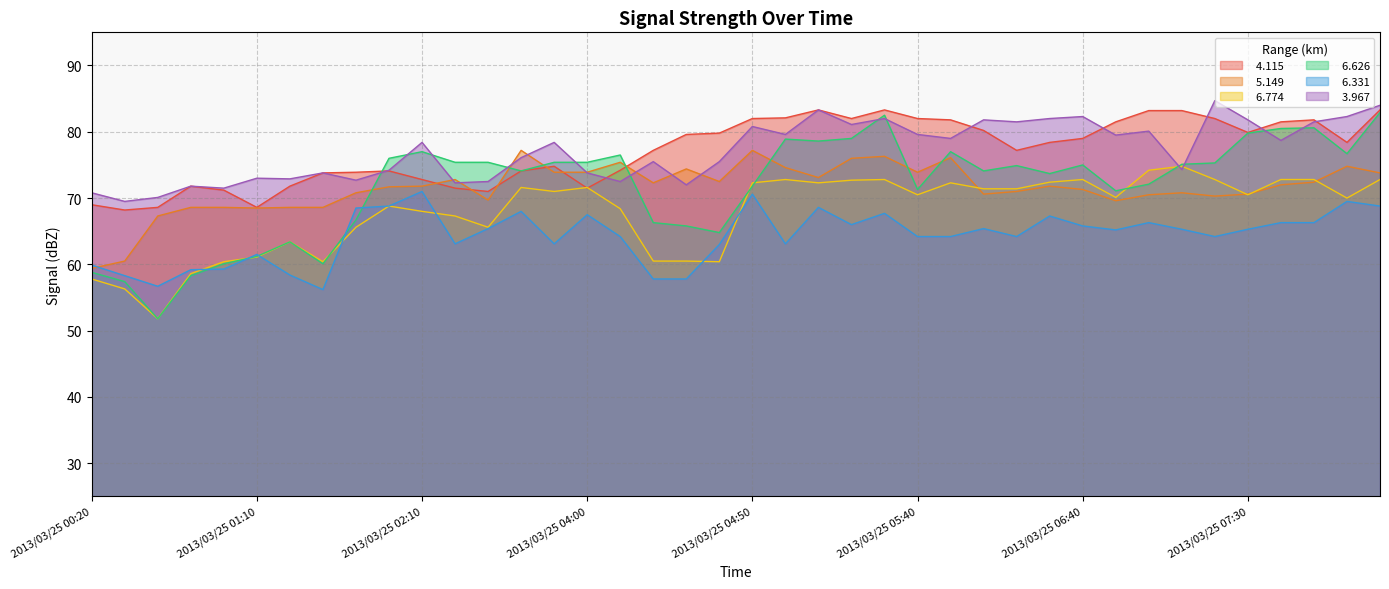

What is the smallest value displayed?

51.8